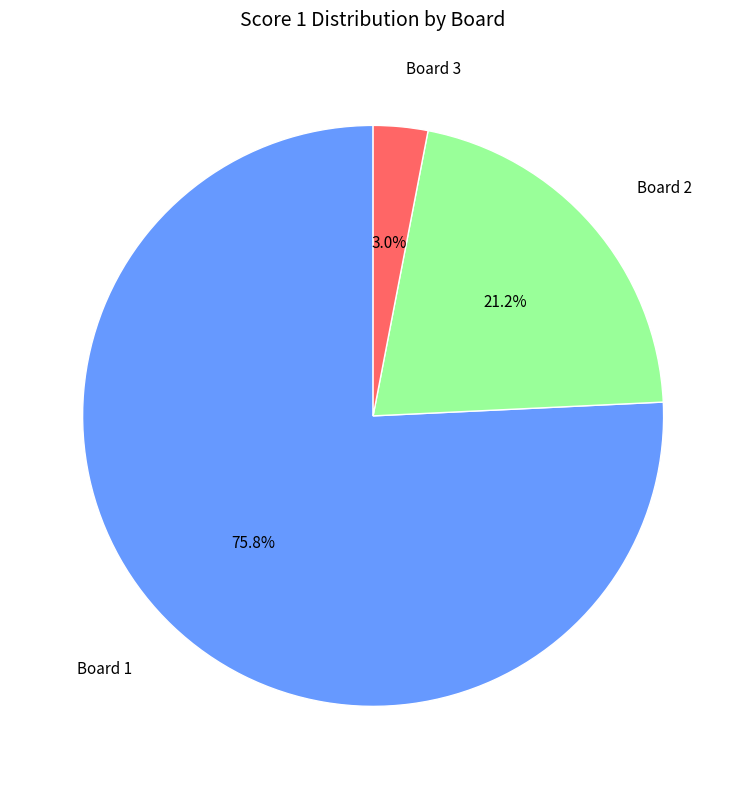

Which slice is the largest?

Board 1